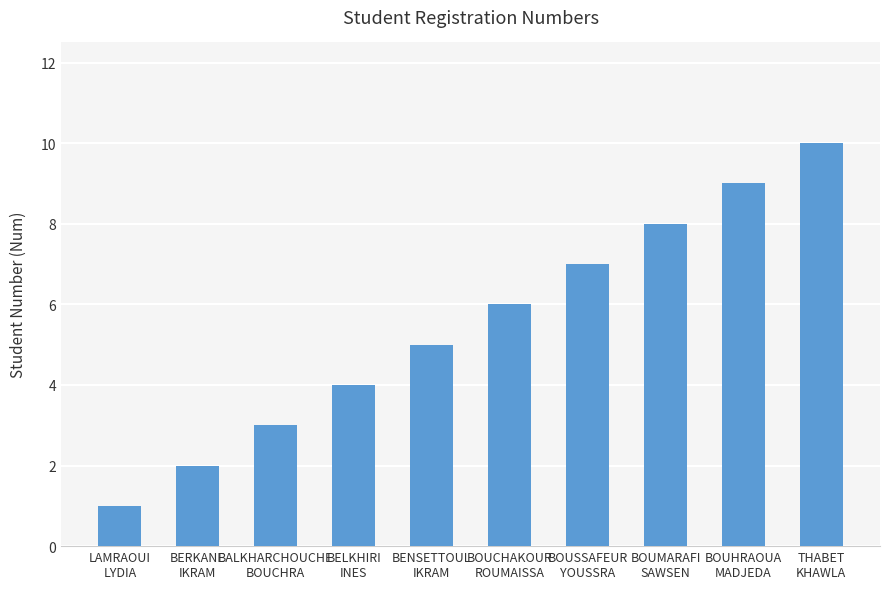

Reading left to right, what are all the values shown in this chart?

1	2	3	4	5	6	7	8	9	10